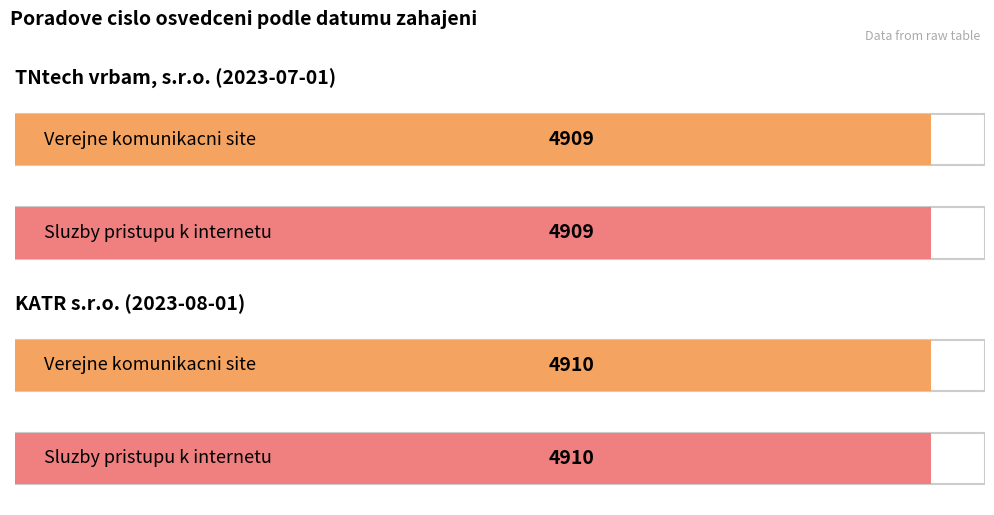

Rank the series at KATR s.r.o. (2023-08-01) from lowest to highest value.

Verejne komunikacni site, Sluzby pristupu k internetu